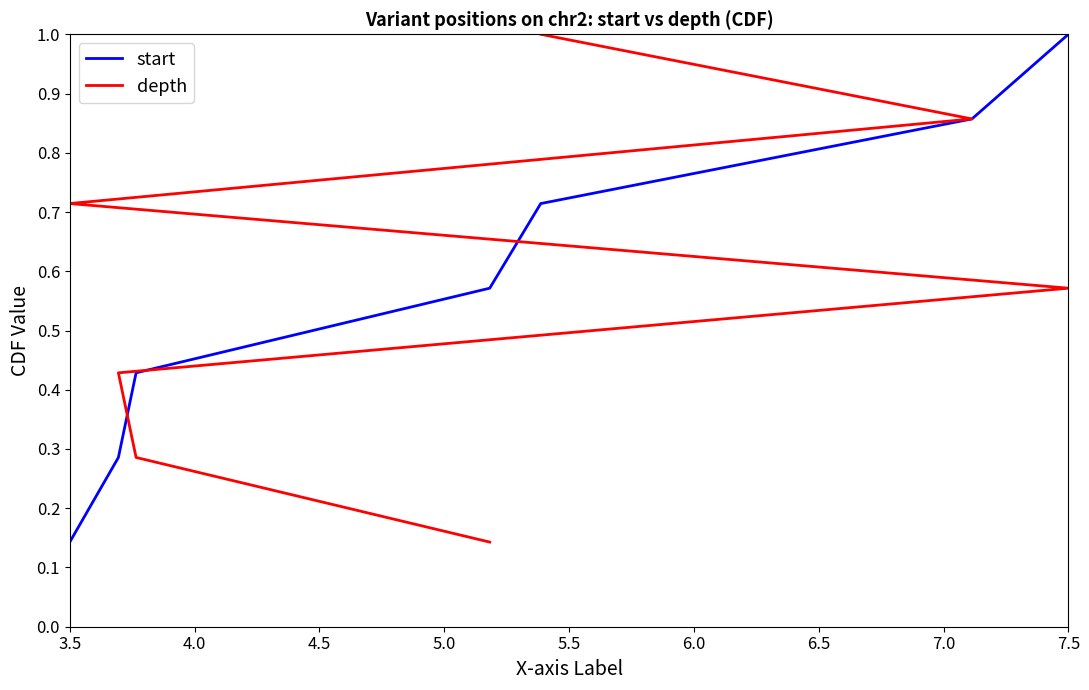

Count the number of categories in the chart.

7